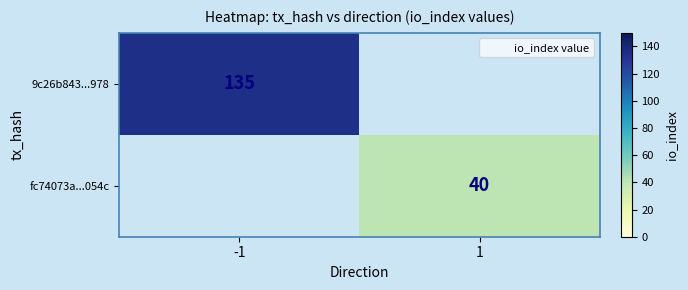

Rank the series at 1 from lowest to highest value.

9c26b843...978, fc74073a...054c